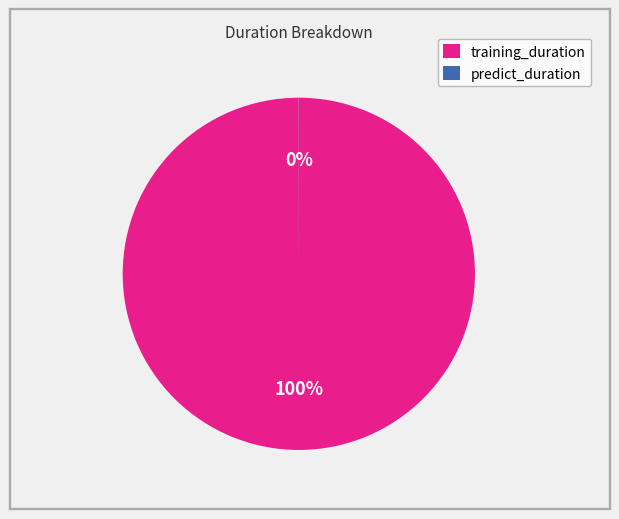

True or false: training_duration accounts for 100% of the total.

True